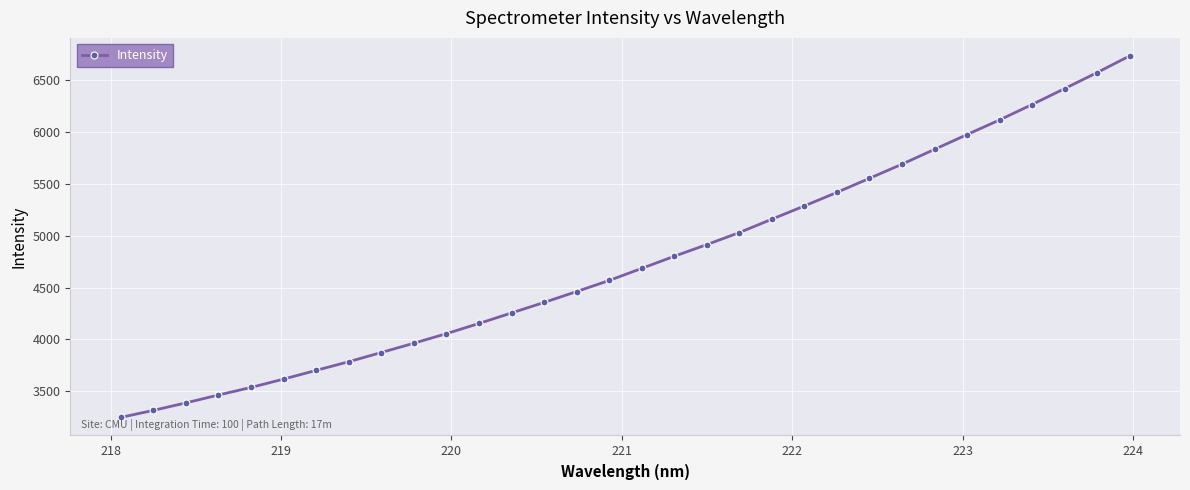

What is the value of the 27th point from the left?

5977.4